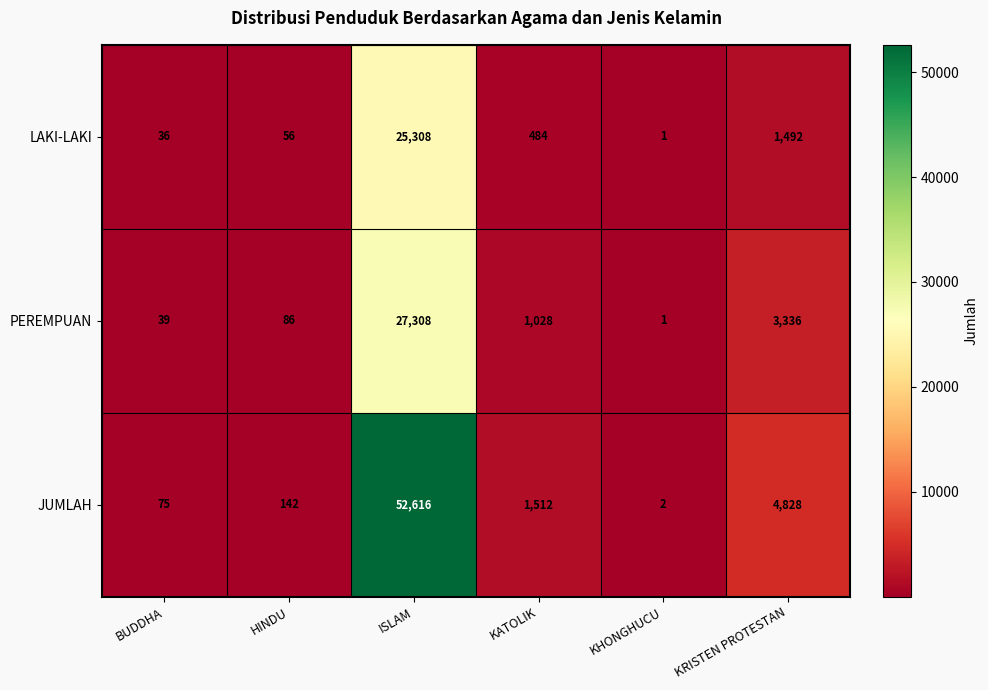

What is the difference between the highest and lowest values at BUDDHA?

39